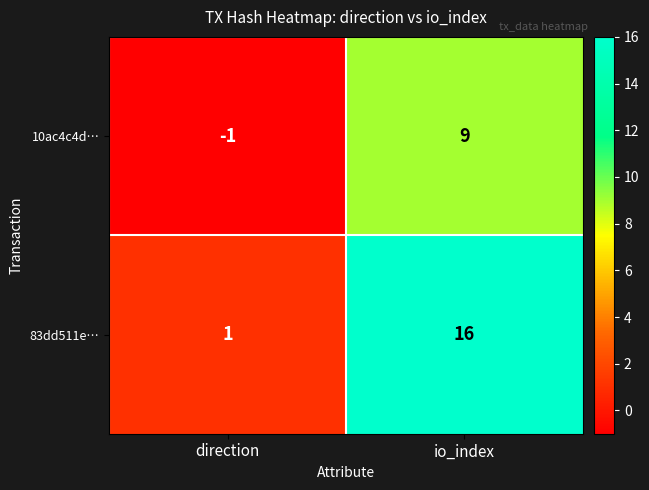

Rank the series at io_index from highest to lowest value.

83dd511e…, 10ac4c4d…